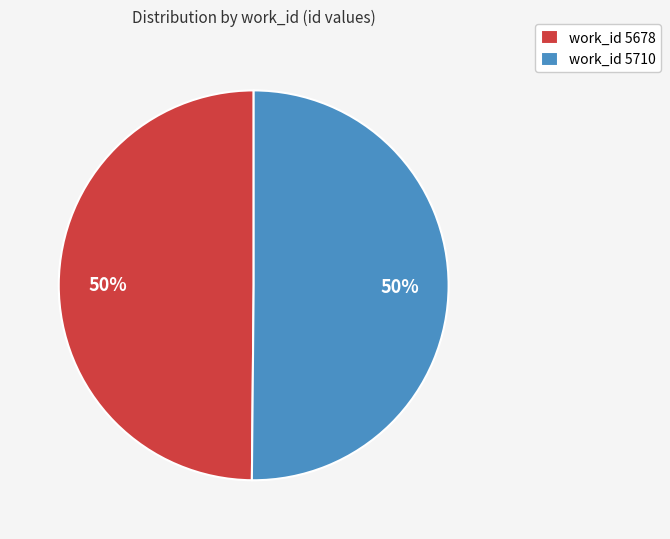

What is the ratio of the value at work_id 5710 to the value at work_id 5678?

1.0